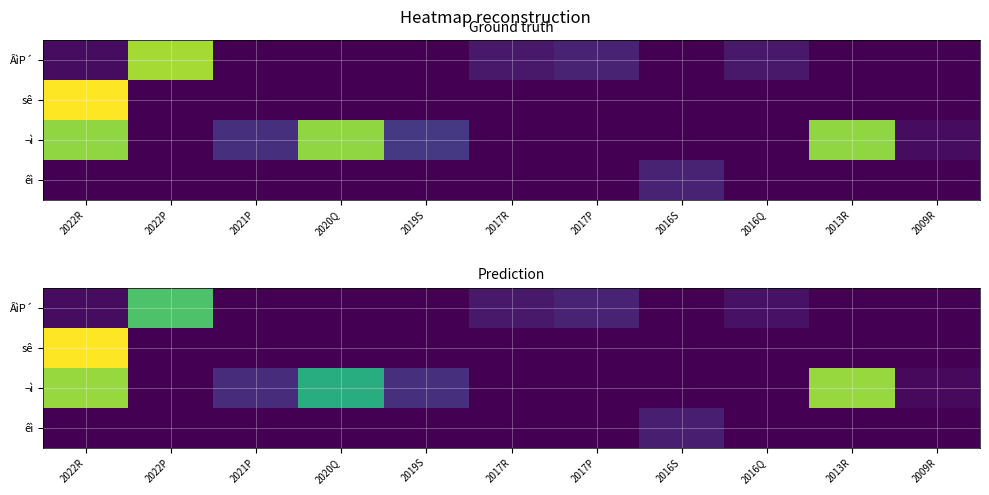

How many categories are shown in the chart?

11